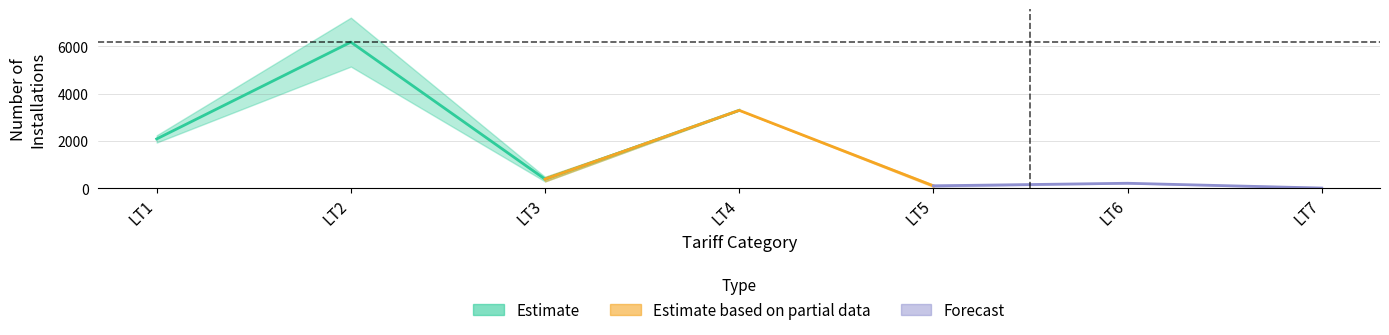

How many data points does each series have?

7